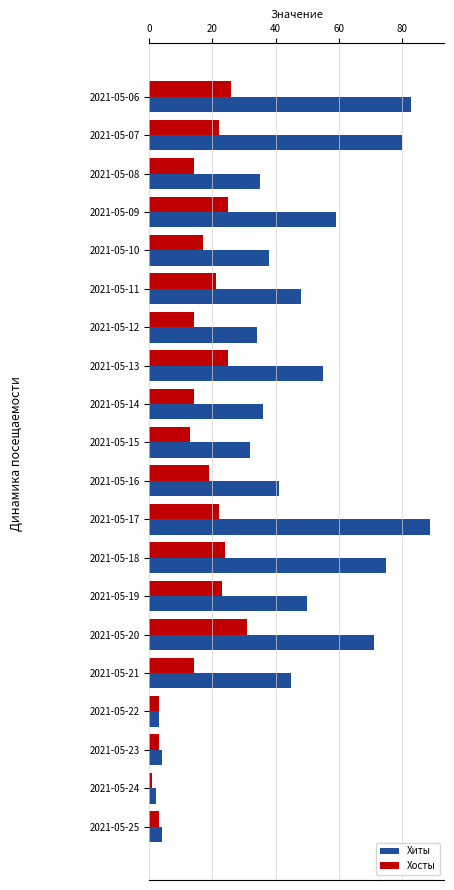

Which label corresponds to the largest value in the chart?

2021-05-17